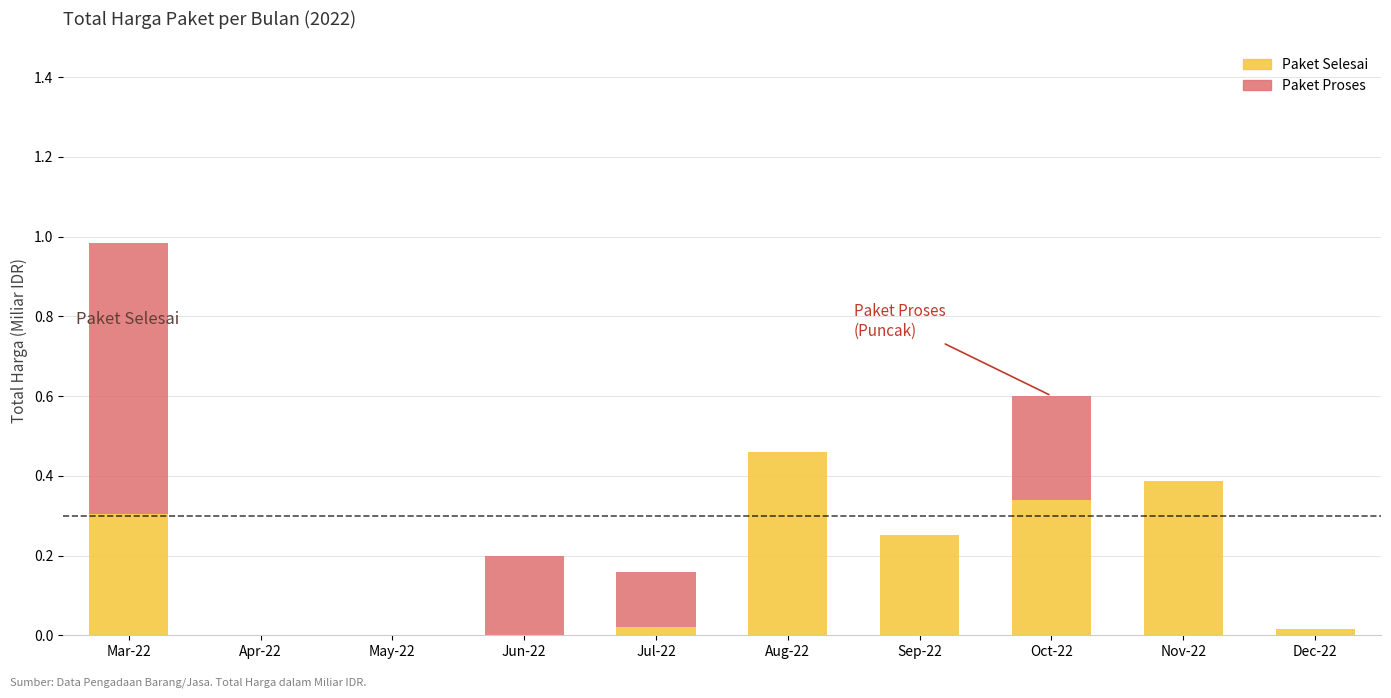

At which category is the sum across all series the highest?

Mar-22